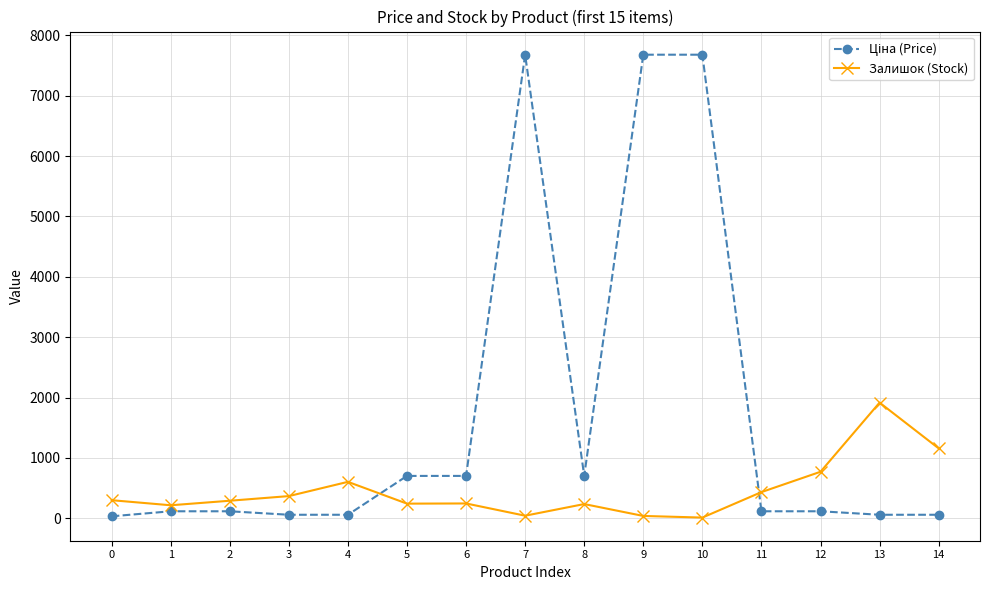

How many data points does each series have?

15